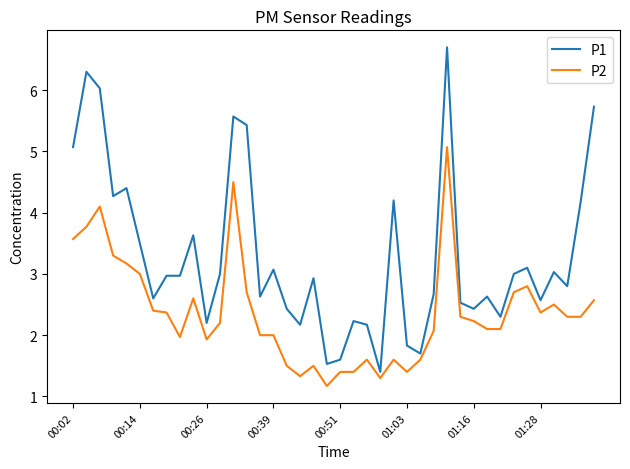

Rank the series by their maximum value, from lowest to highest.

P2, P1